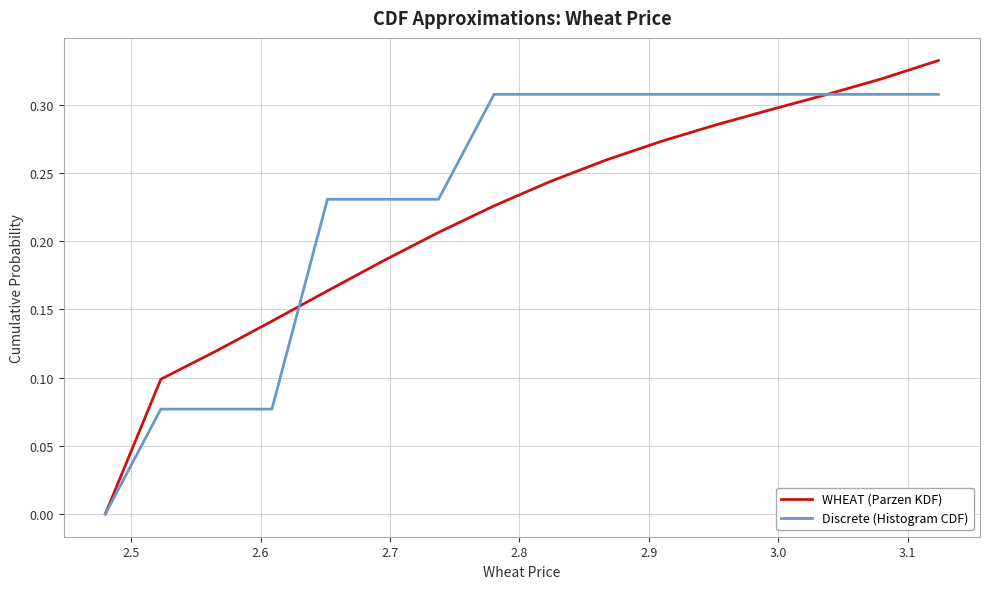

Which series has the largest range (max minus min)?

WHEAT (Parzen KDF)